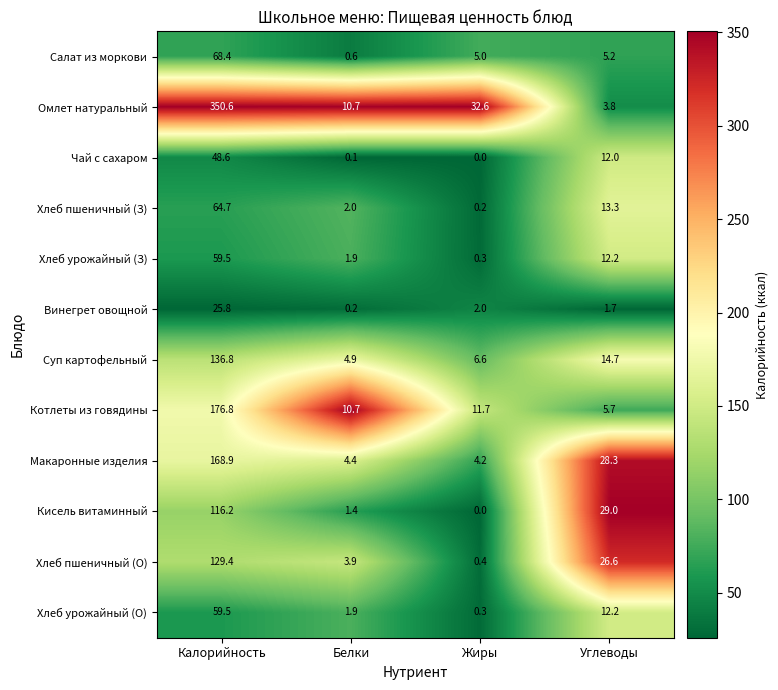

List the labels in order of Суп картофельный value, smallest first.

Белки, Жиры, Углеводы, Калорийность